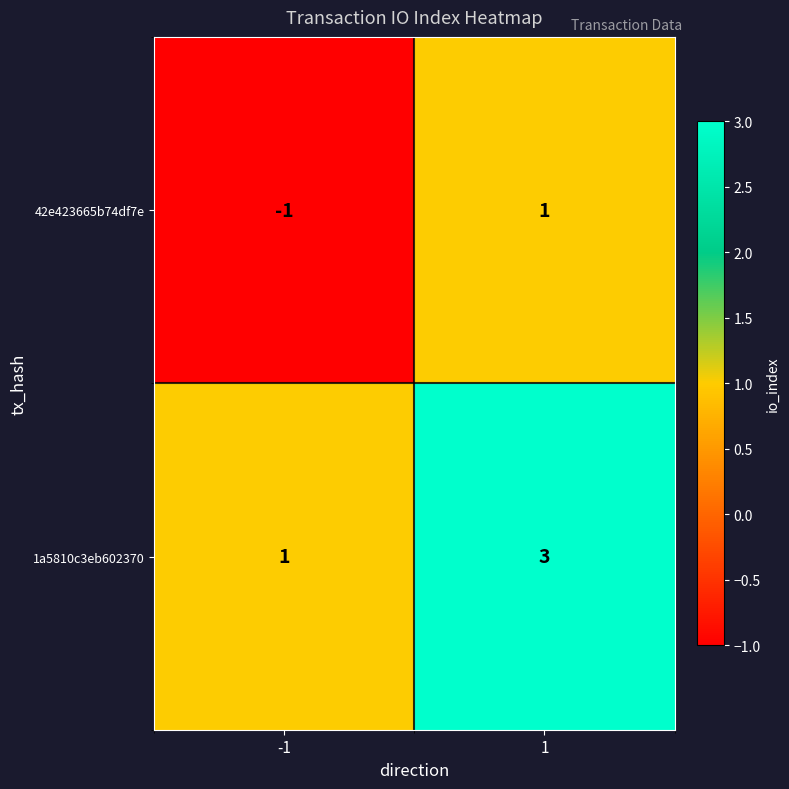

True or false: 42e423665b74df7e has a value of 0 at 1.

False